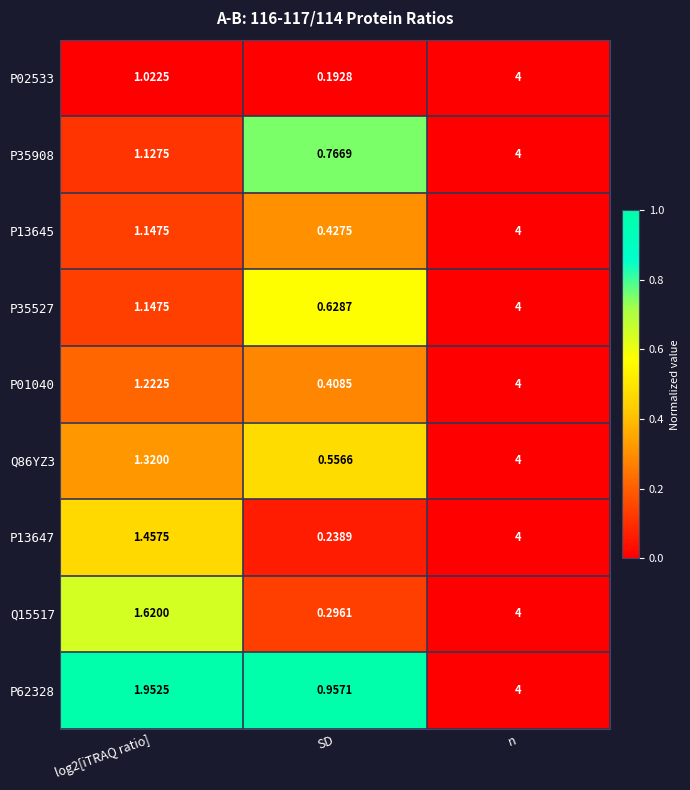

At which category is the sum across all series the highest?

n